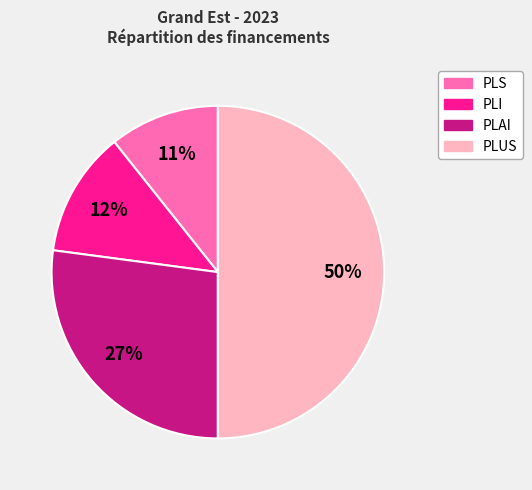

Is PLI the majority of the pie?

No